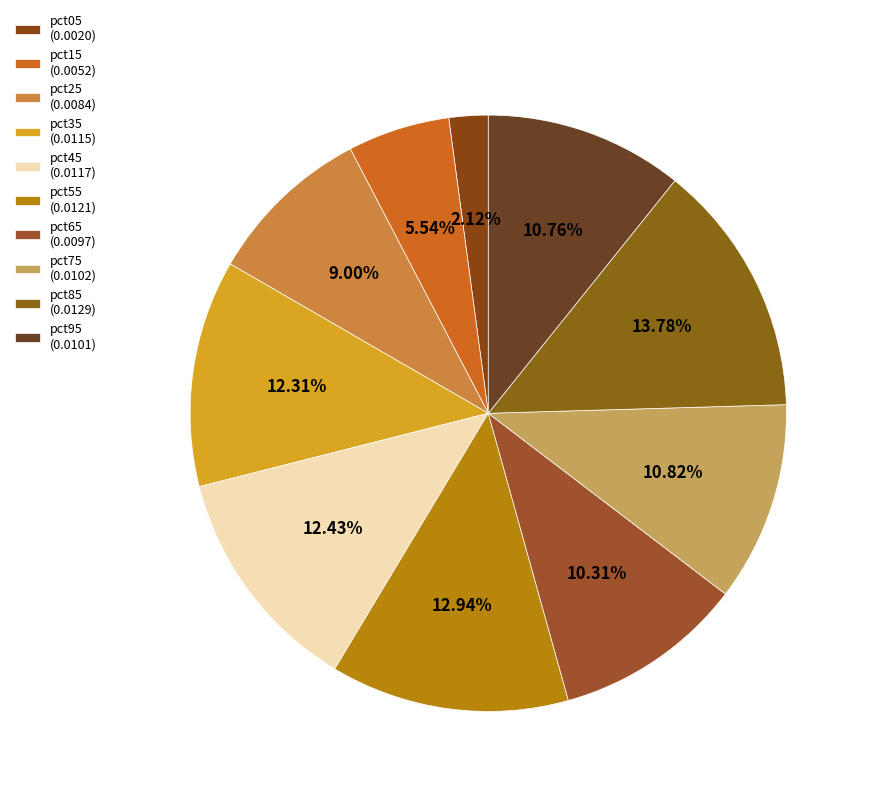

To the nearest percent, what portion does pct85 represent?

14%